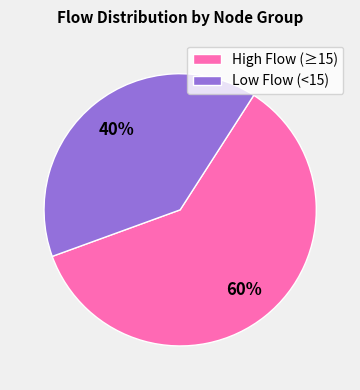

Count the number of slices in the pie.

2